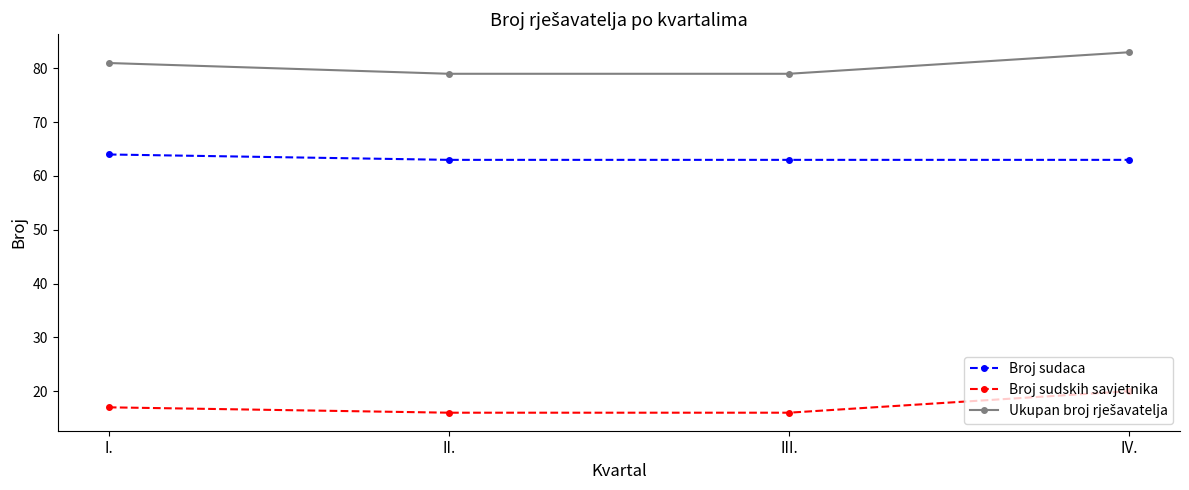

At how many categories does at least one series exceed 52?

4